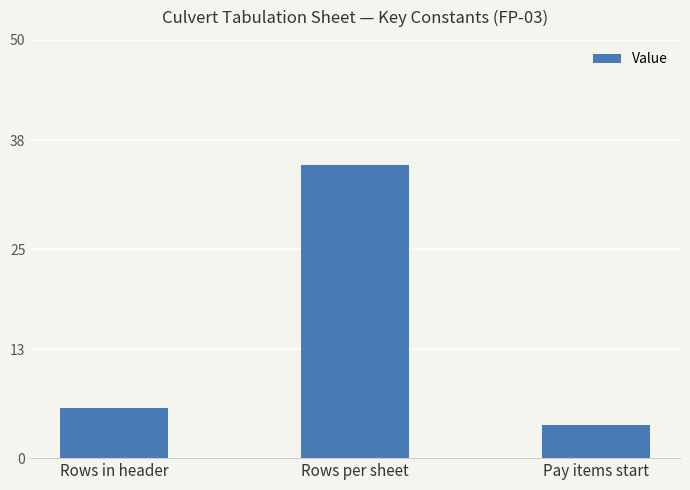

What is the sum of all values?

45